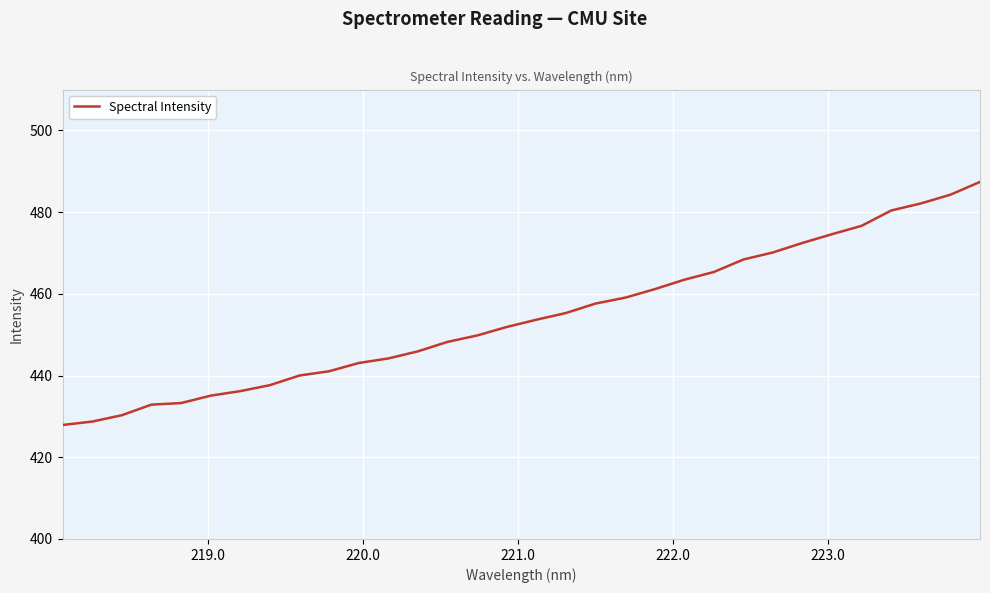

What is the difference between the maximum and minimum values?

59.5